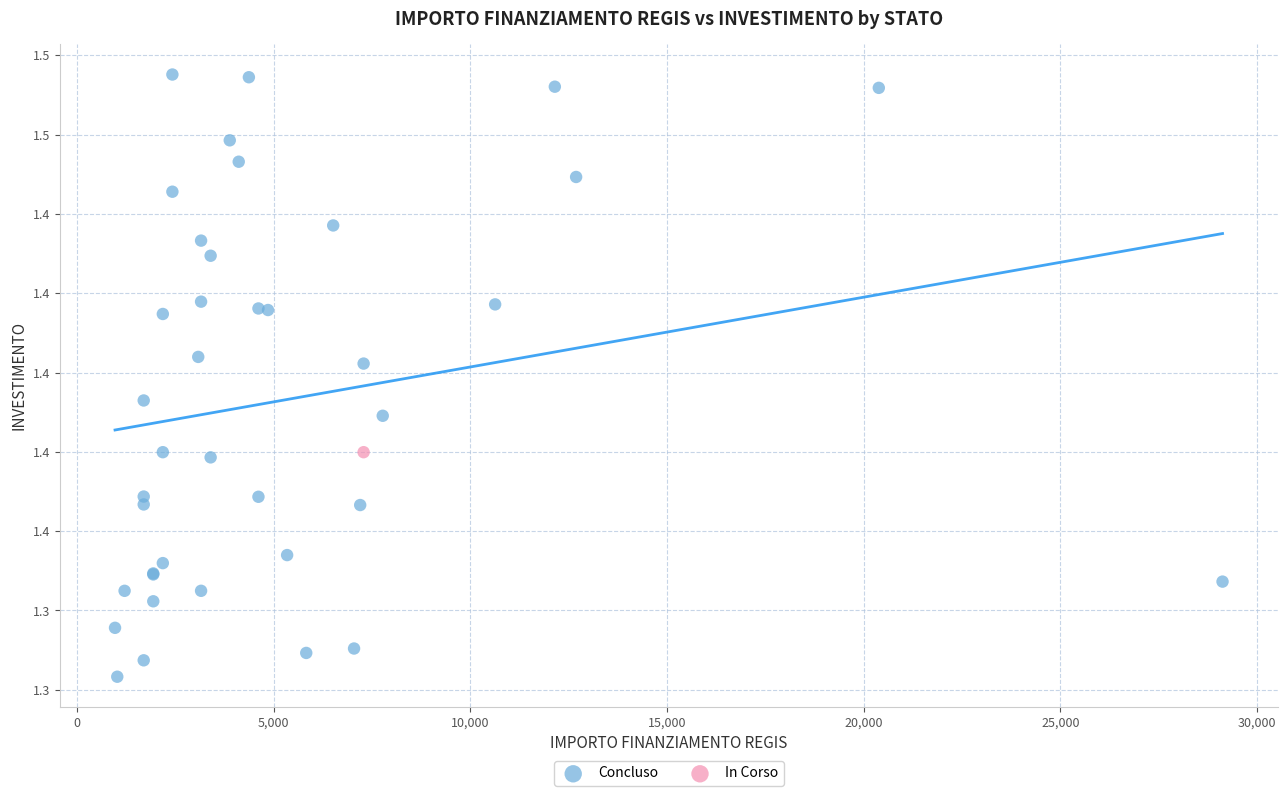

What are all the series names shown in the legend?

Concluso, In Corso